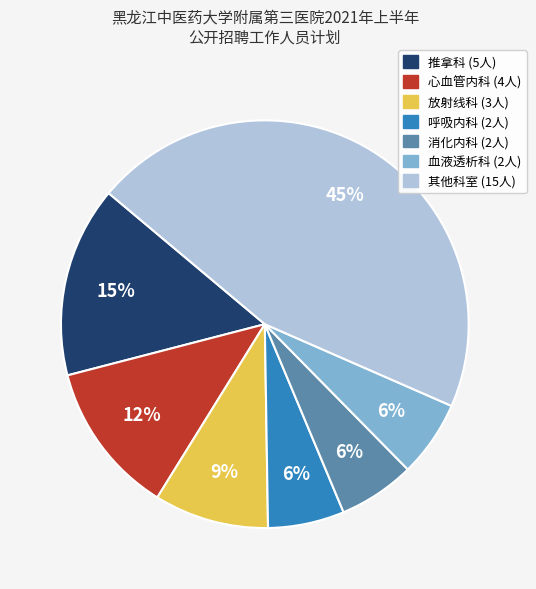

To the nearest percent, what is the average slice percentage?

14%